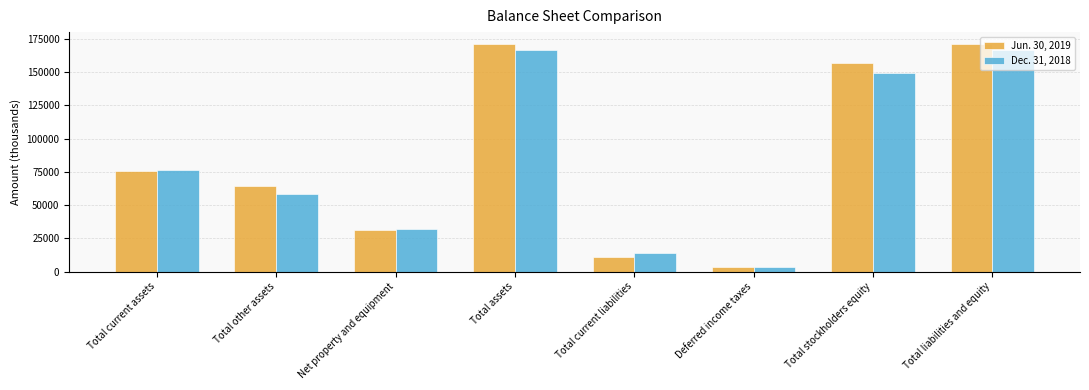

Reading left to right, transcribe all the data shown in this chart.

Jun. 30, 2019: 75597	64332	31504	171433	11229	3385	156819	171433
Dec. 31, 2018: 76285	58332	31812	166429	13669	3198	149562	166429